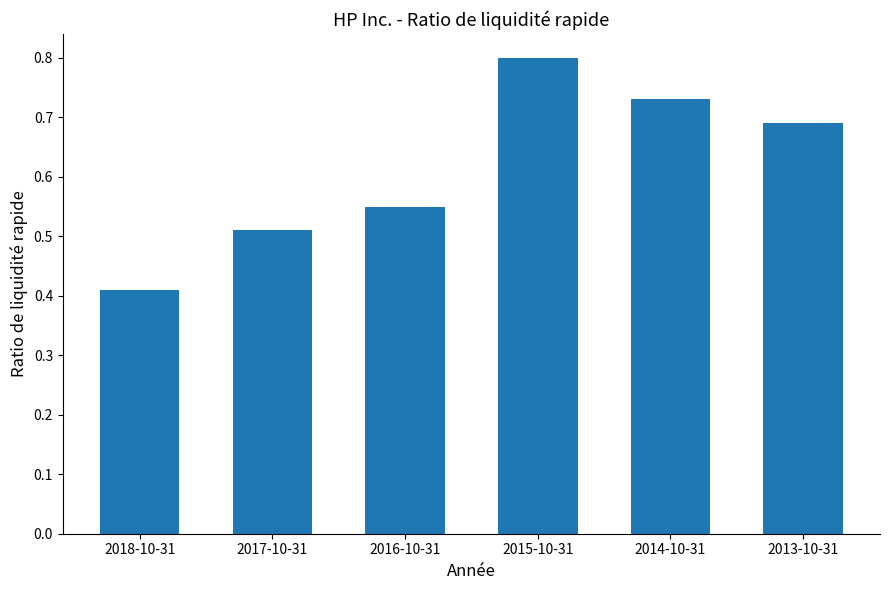

What is the sum of the values at 2015-10-31 and 2014-10-31?

1.5